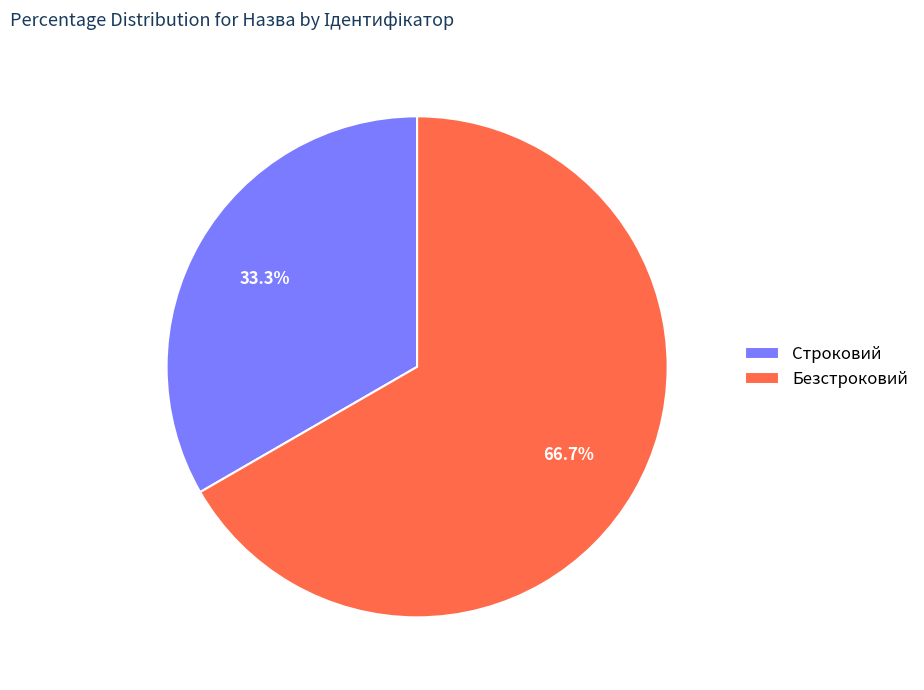

What percentage is NOT represented by Строковий?

66.7%